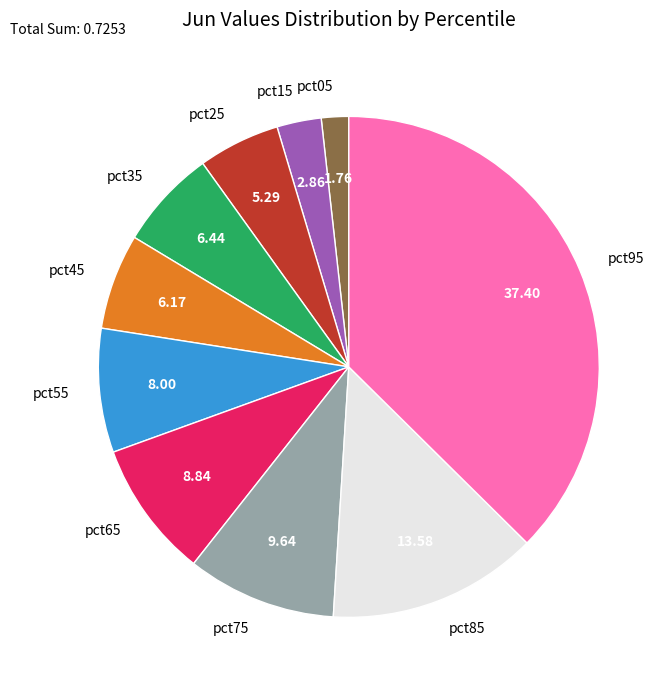

Which category has the smallest portion of the pie?

pct05